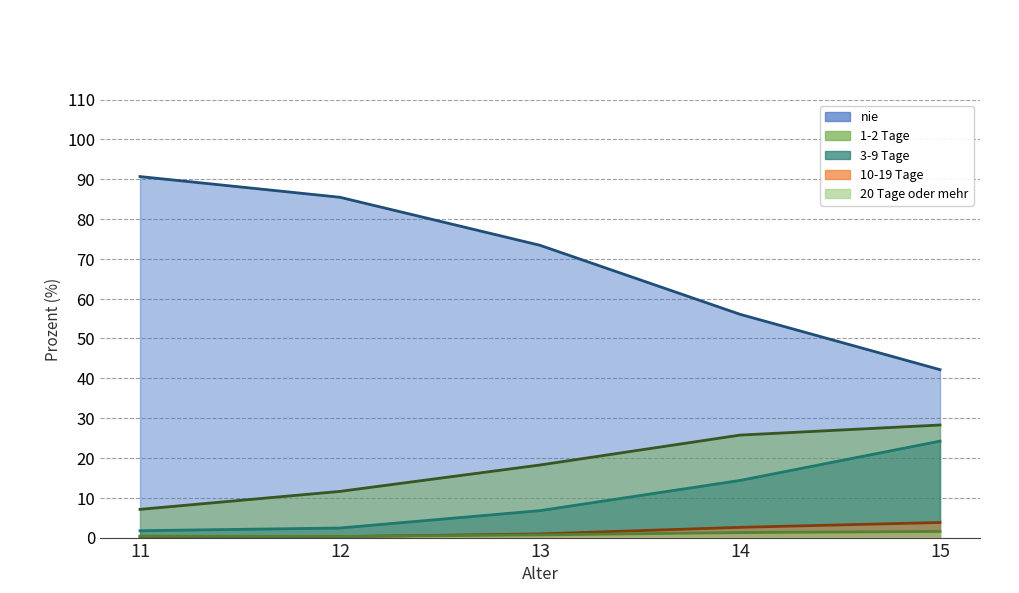

Reading left to right, transcribe all the data shown in this chart.

nie: 90.7	85.5	73.4	56.1	42.2
1-2 Tage: 7.1	11.6	18.2	25.7	28.3
3-9 Tage: 1.7	2.4	6.8	14.4	24.2
10-19 Tage: 0.2	0.2	0.9	2.6	3.8
20 Tage oder mehr: 0.3	0.3	0.7	1.3	1.5